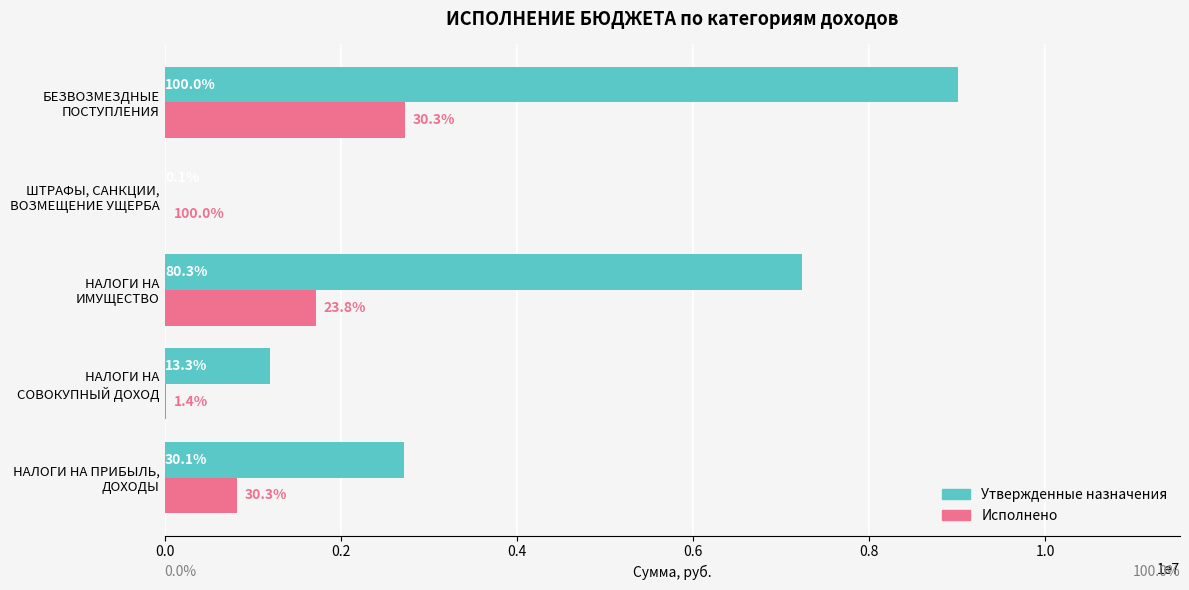

How many Утвержденные назначения values are between 1201000 and 7236000?

3